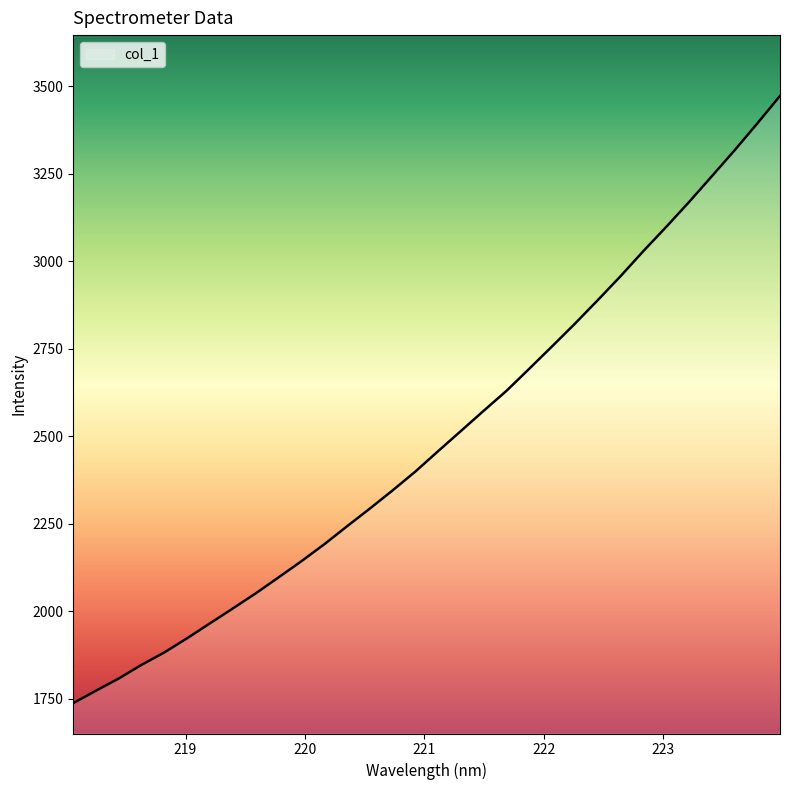

What is the minimum value shown in the chart?

1737.7